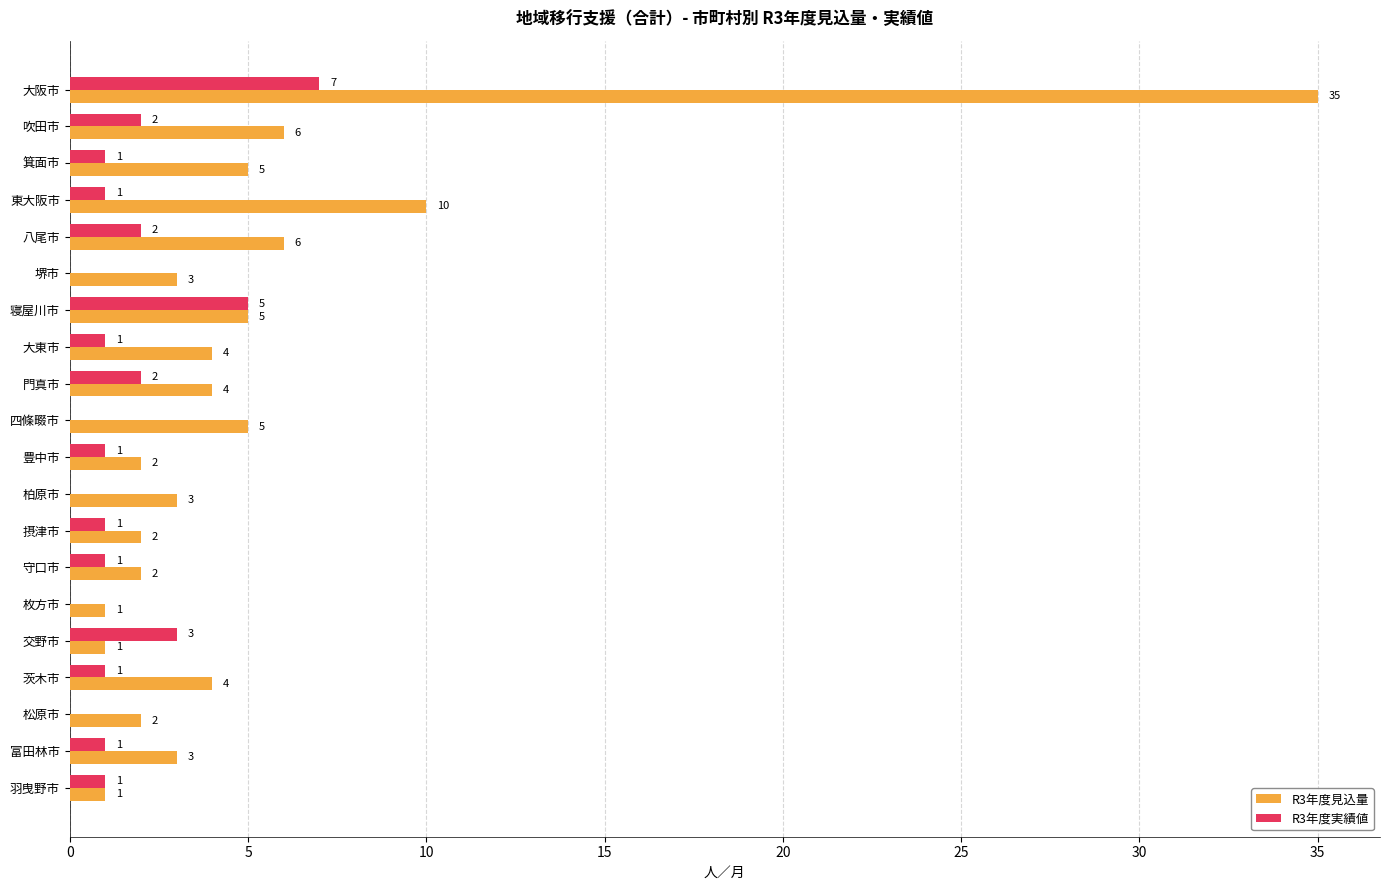

True or false: R3年度実績値 has a value of 1 at 羽曳野市.

True